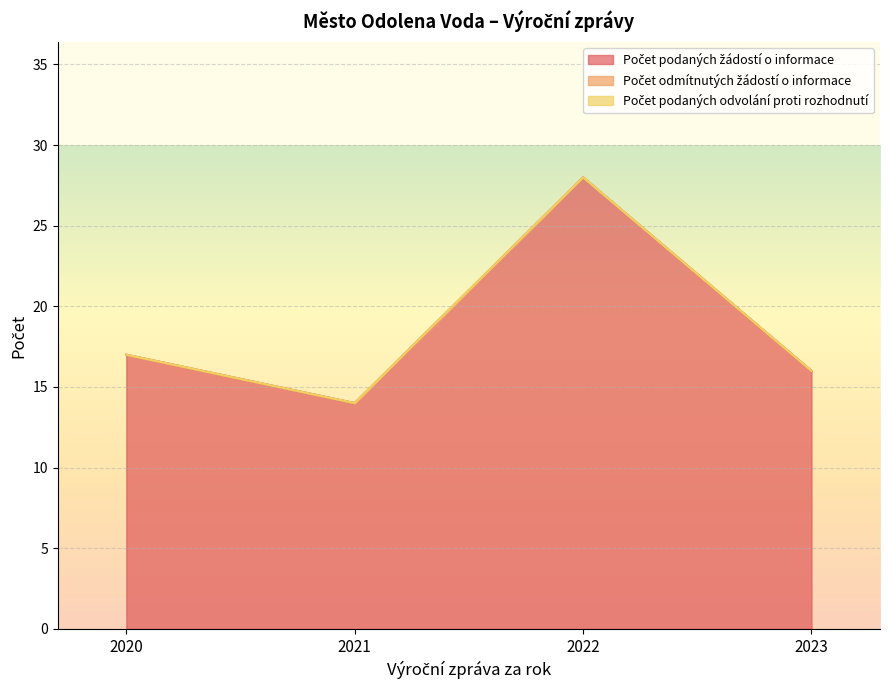

True or false: Počet podaných žádostí o informace has a value of 25 at 2023.

False